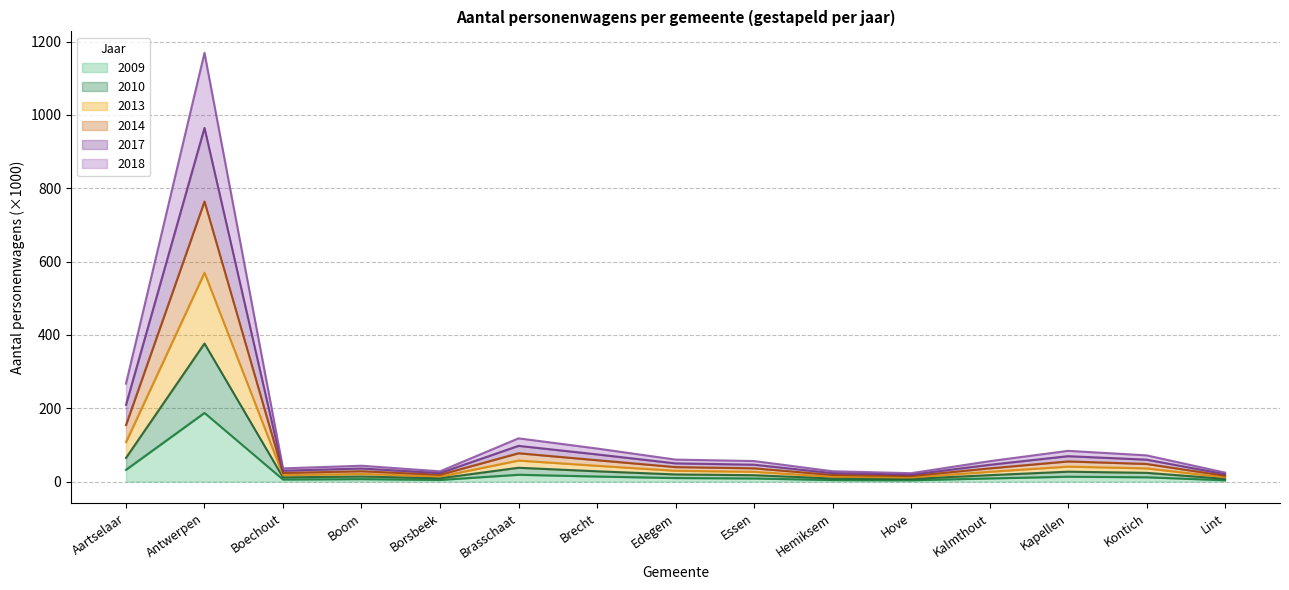

Is the value of 2010 at Antwerpen greater than the value of 2013 at Boechout?

Yes